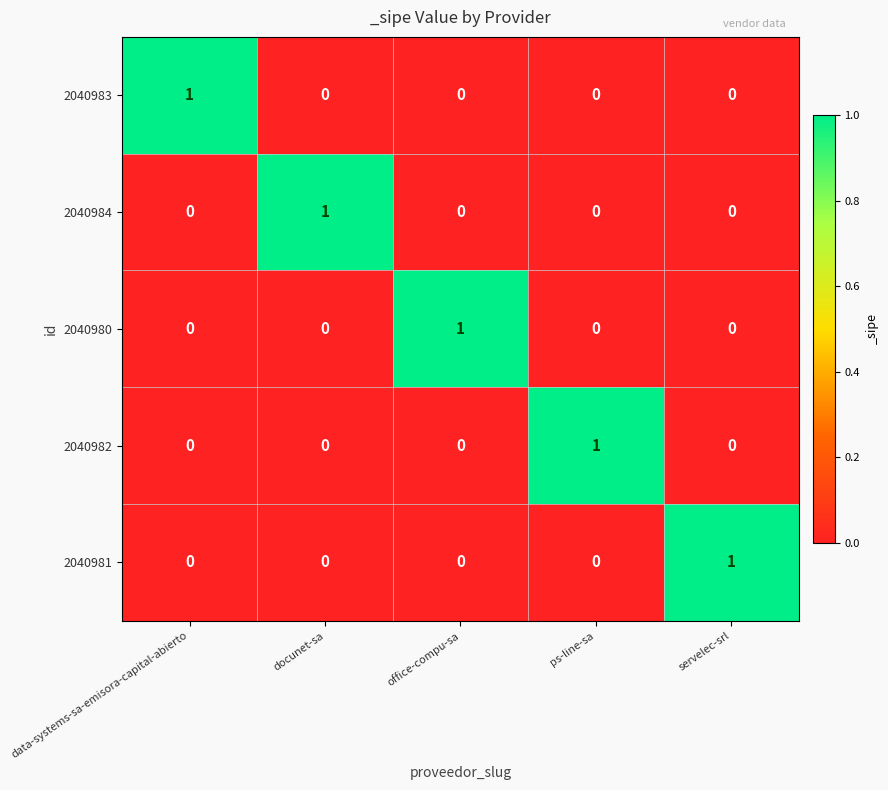

Reading left to right, extract all data points from this chart.

2040983: 1	0	0	0	0
2040984: 0	1	0	0	0
2040980: 0	0	1	0	0
2040982: 0	0	0	1	0
2040981: 0	0	0	0	1